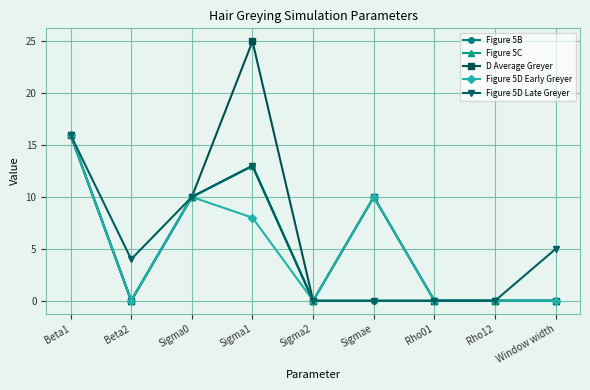

The Figure 5D Late Greyer series shows -5 at Rho12. True or false?

False